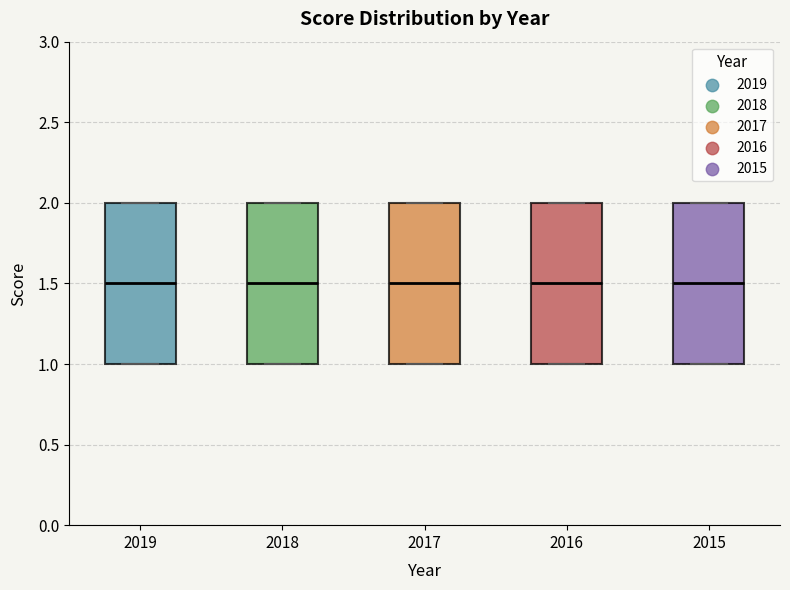

Reading left to right, transcribe this box plot: for each box, give where its median line is, the range the box spans, and where its two whiskers end, as read against the y-axis. The values are not printed on the chart, so give them approximately, as read against the axis.

2019: median 1.5, box 1.0 to 2.0, whiskers 1.0 to 2.0
2018: median 1.5, box 1.0 to 2.0, whiskers 1.0 to 2.0
2017: median 1.5, box 1.0 to 2.0, whiskers 1.0 to 2.0
2016: median 1.5, box 1.0 to 2.0, whiskers 1.0 to 2.0
2015: median 1.5, box 1.0 to 2.0, whiskers 1.0 to 2.0